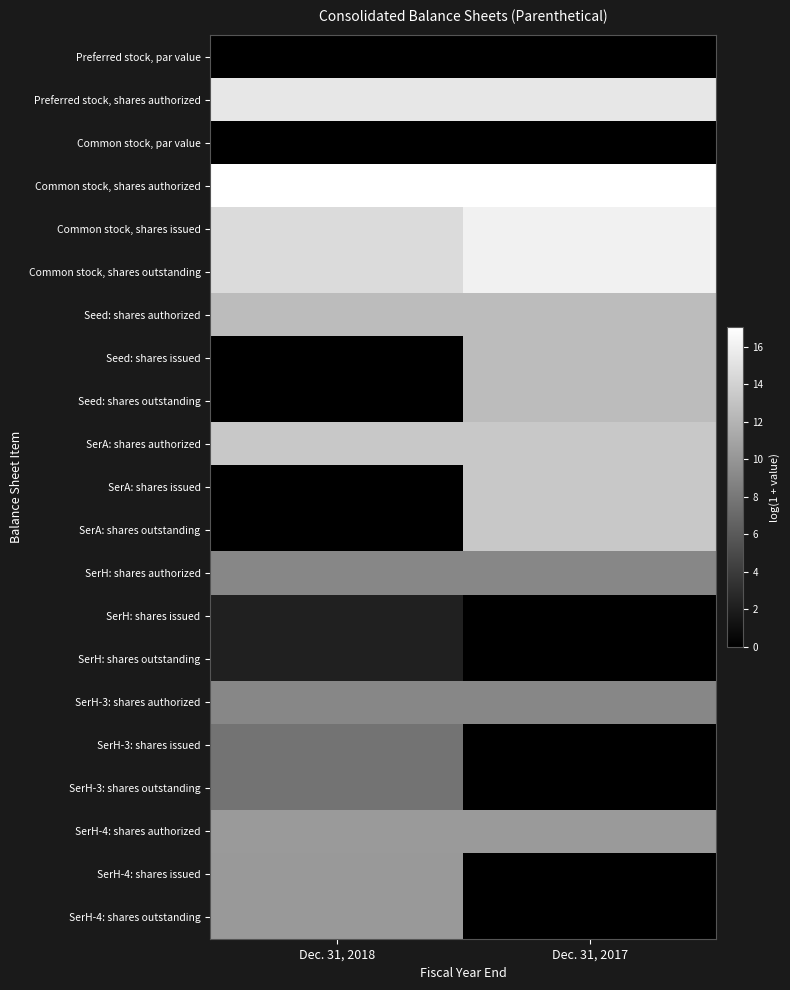

What is the spread (max minus min) of values at Dec. 31, 2018?

17.0